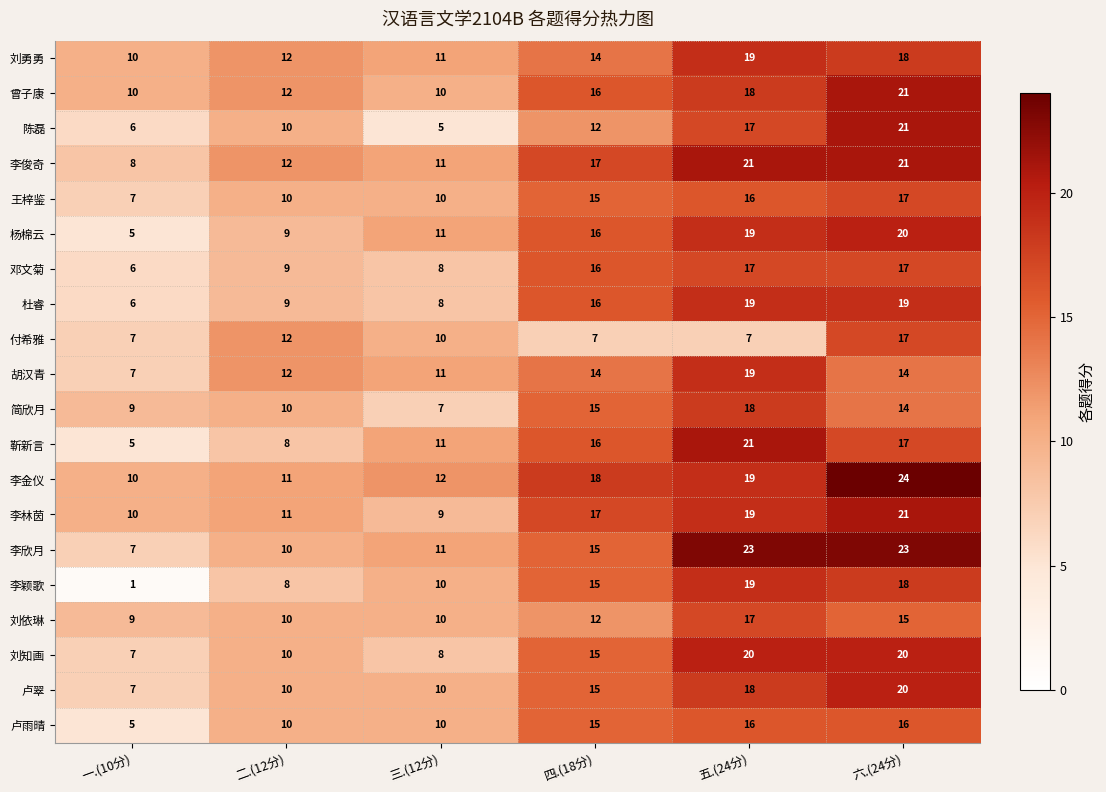

What is the greatest value displayed?

24